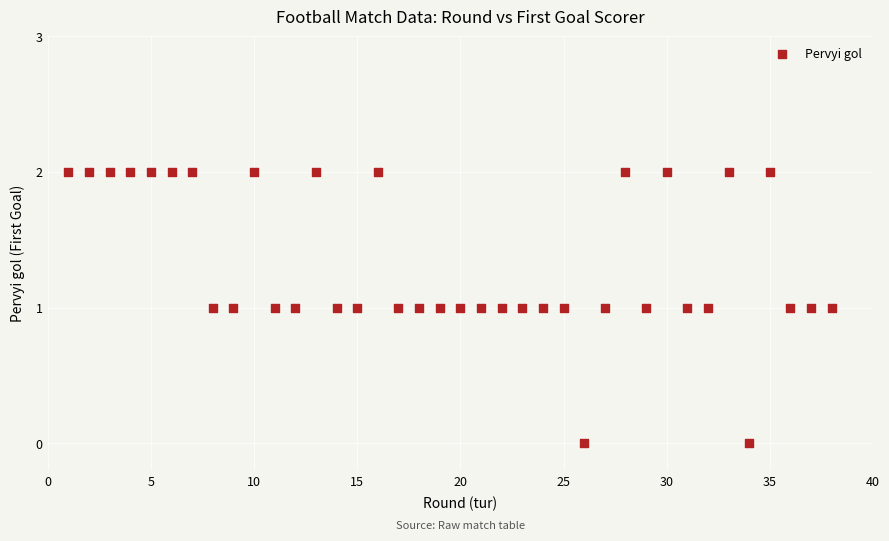

What is the range of X values (max minus min)?

37